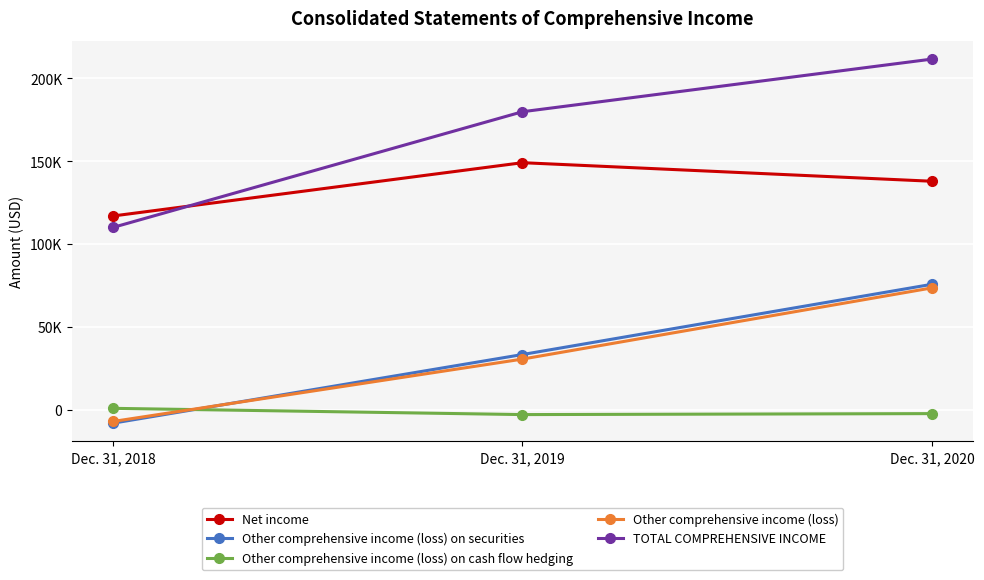

What are all the series names shown in the legend?

Net income, Other comprehensive income (loss) on securities, Other comprehensive income (loss) on cash flow hedging, Other comprehensive income (loss), TOTAL COMPREHENSIVE INCOME